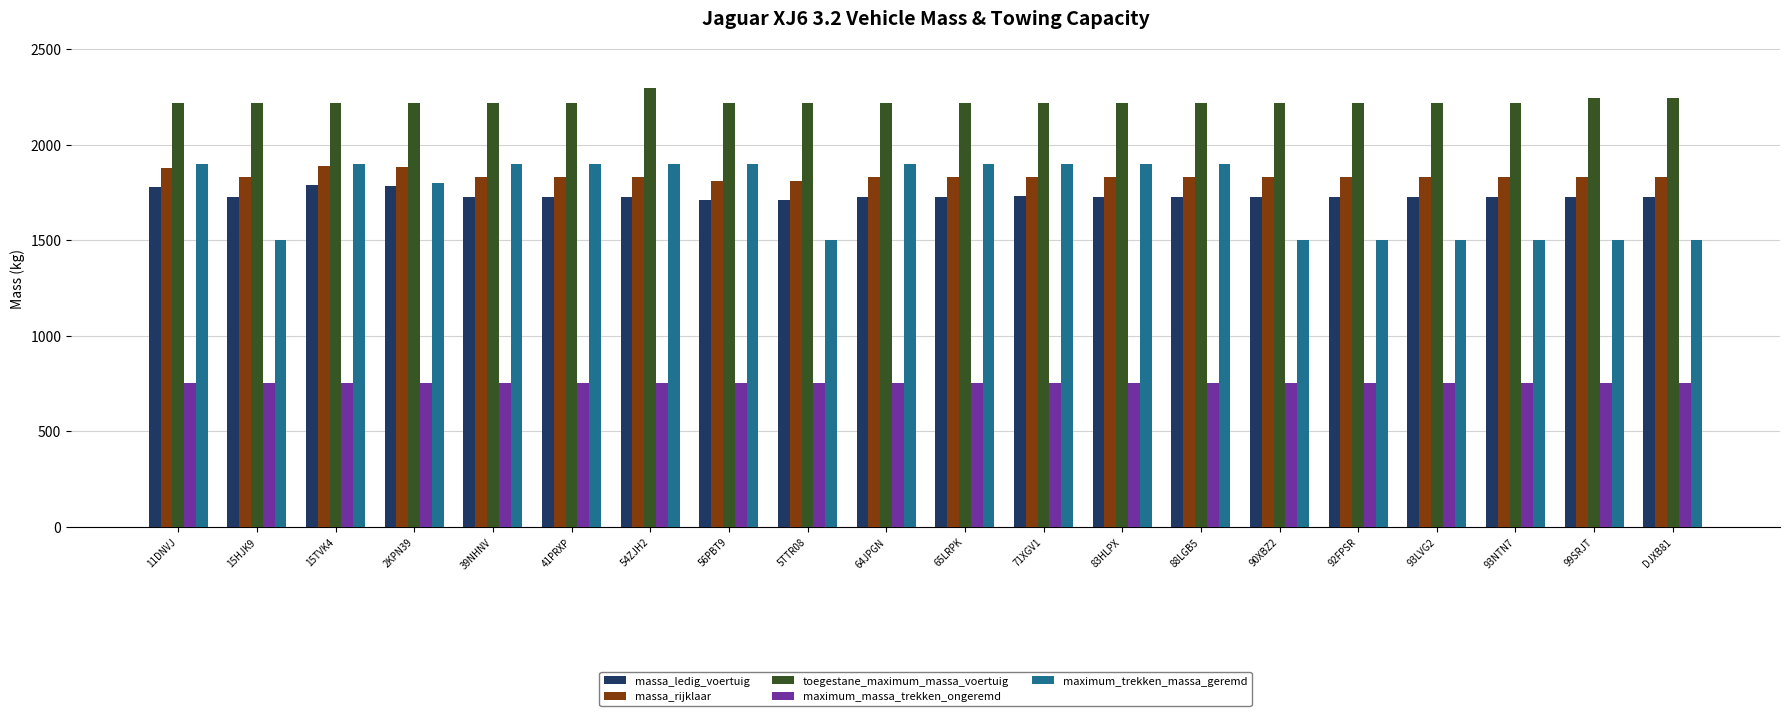

What is the total value across all series at 93LVG2?

8026